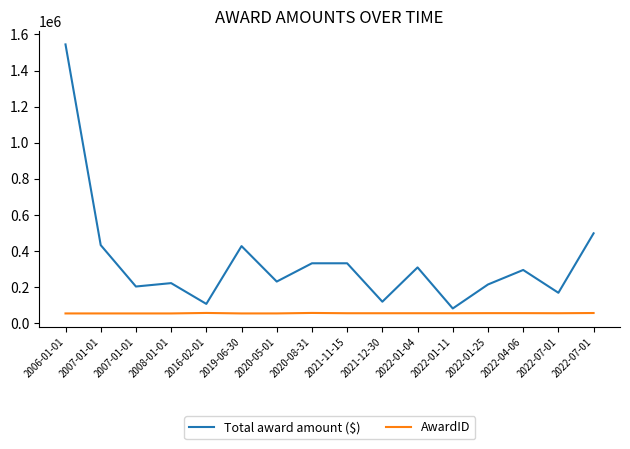

Does the chart display data point markers on the line(s)?

No